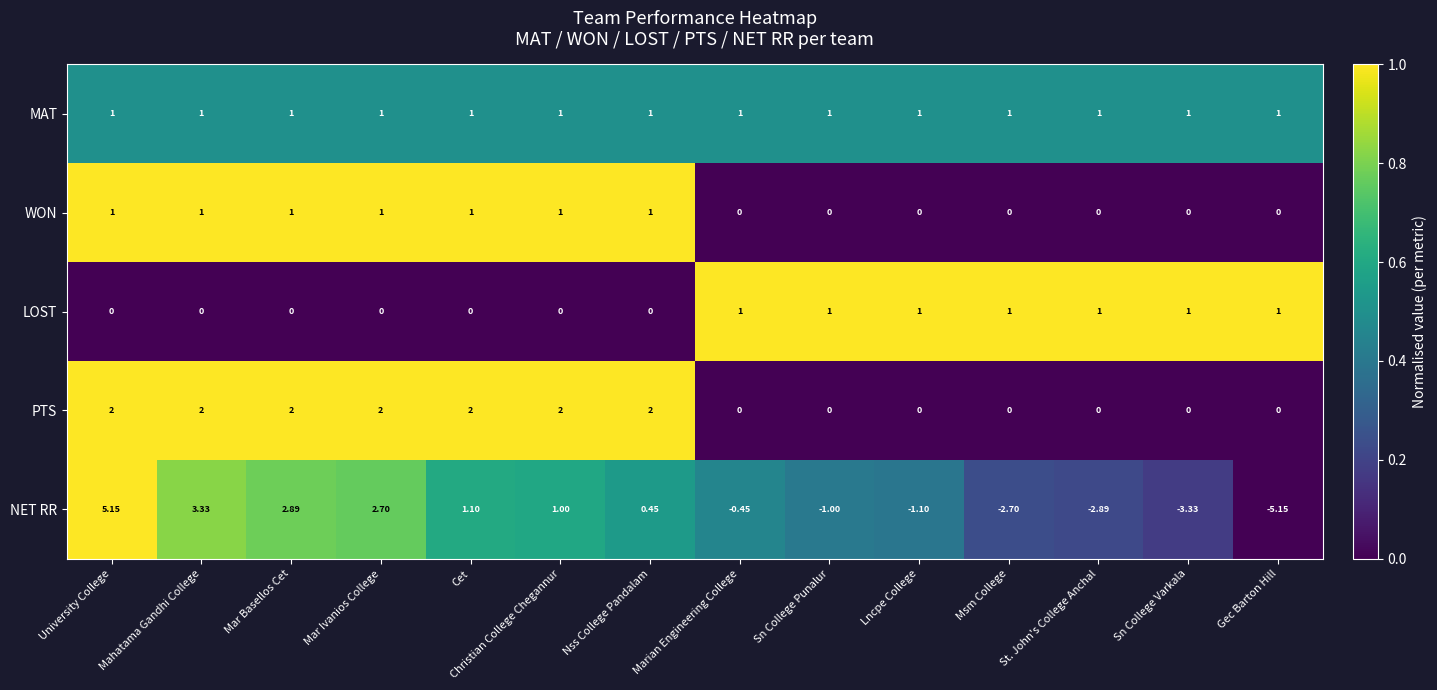

Which series has the widest spread of values?

NET RR